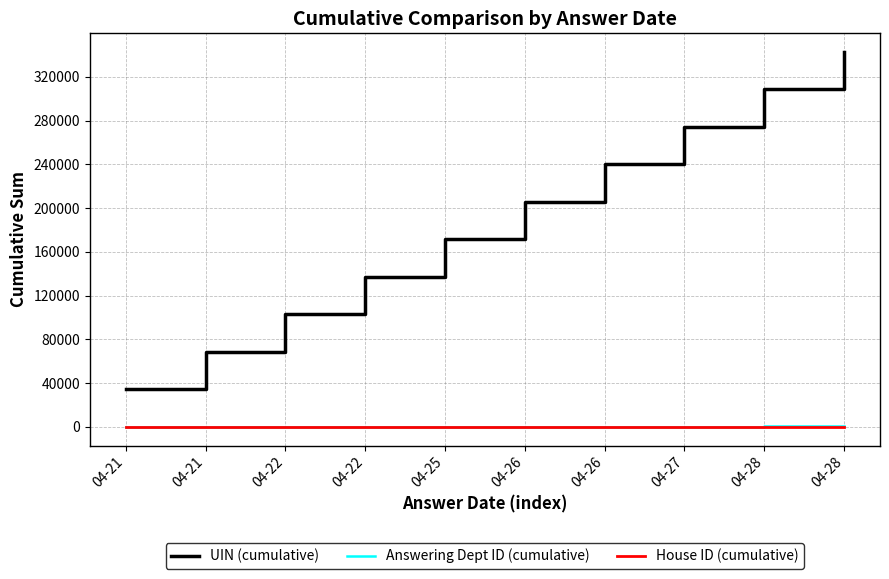

Between 04-21 and 04-21, which is larger?

04-21